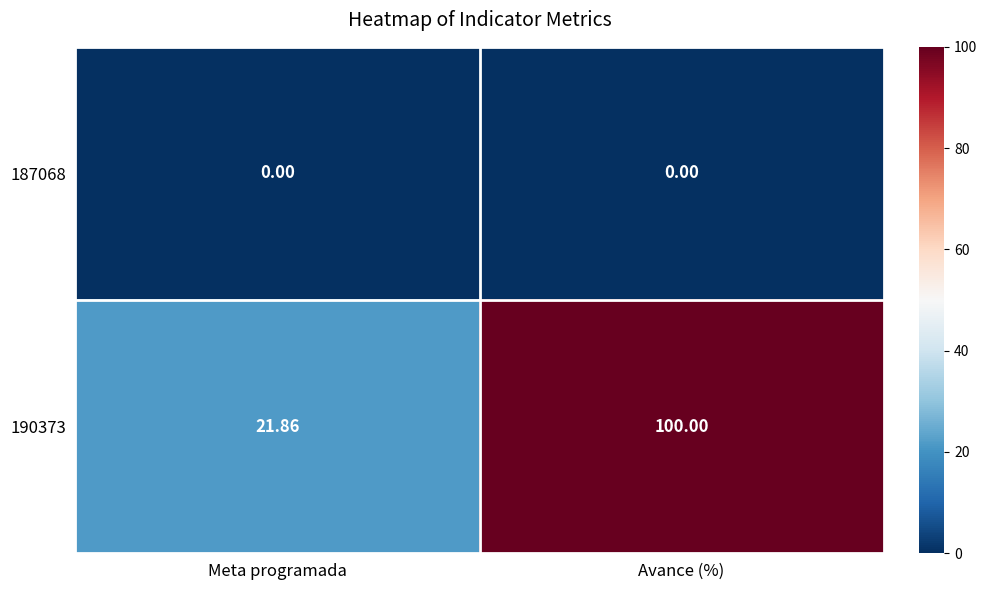

At which label is 190373 closest to 60?

Meta programada